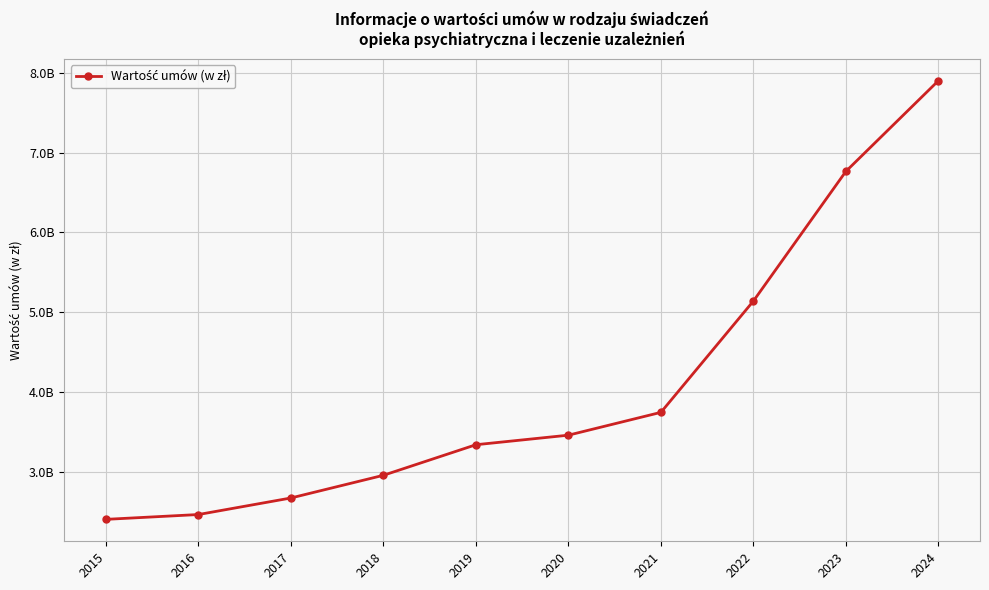

Does the chart have visible grid lines?

Yes